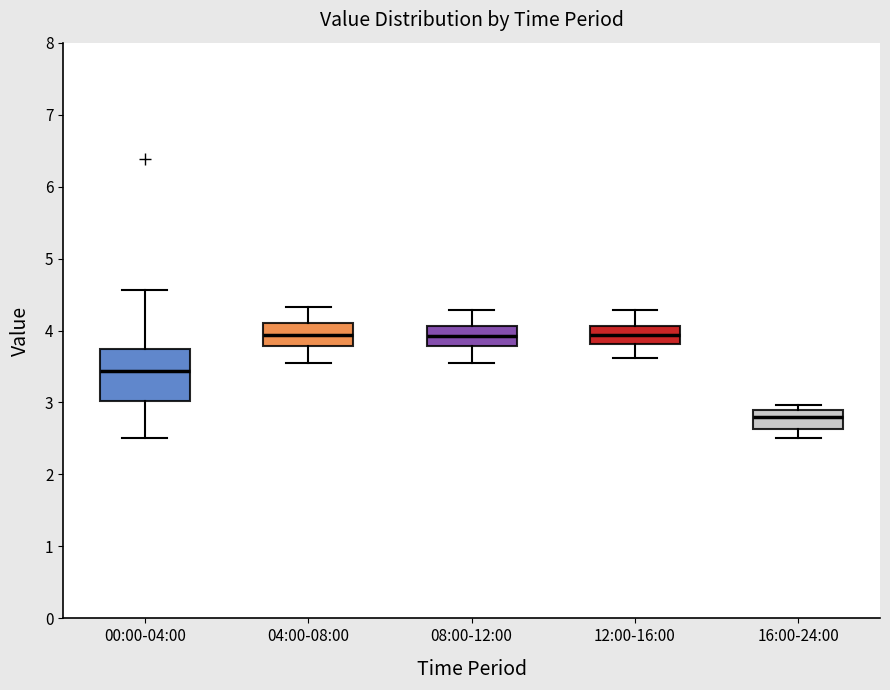

Reading left to right, transcribe this box plot: for each box, give where its median line is, the range the box spans, and where its two whiskers end, as read against the y-axis. The values are not printed on the chart, so give them approximately, as read against the axis.

00:00-04:00: median 3.4, box 3.0 to 3.7, whiskers 2.5 to 4.6
04:00-08:00: median 3.9, box 3.8 to 4.1, whiskers 3.6 to 4.3
08:00-12:00: median 3.9, box 3.8 to 4.1, whiskers 3.6 to 4.3
12:00-16:00: median 3.9, box 3.8 to 4.1, whiskers 3.6 to 4.3
16:00-24:00: median 2.8, box 2.6 to 2.9, whiskers 2.5 to 3.0